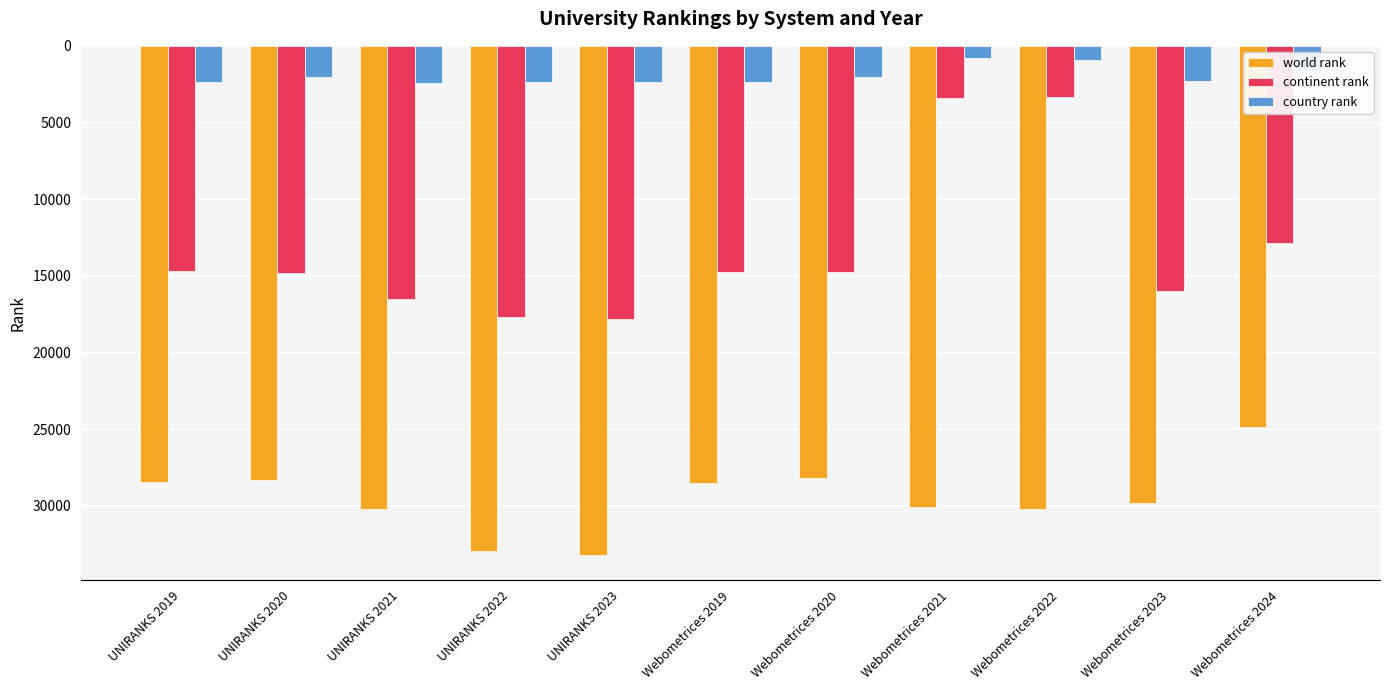

Which series has the largest total across all categories?

world rank